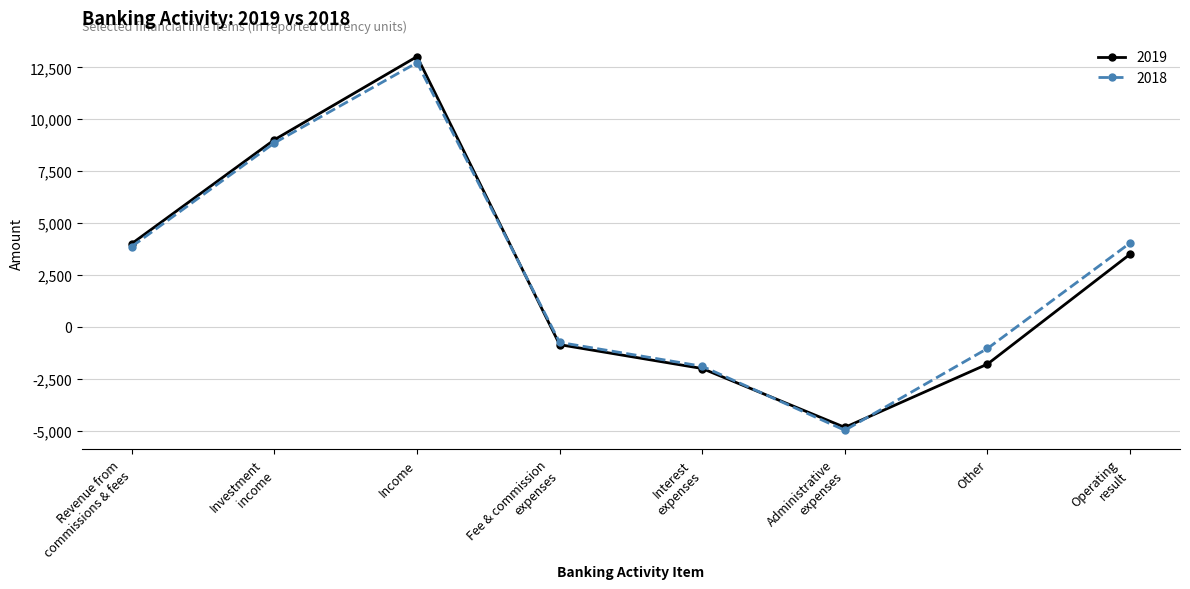

How many interior local peaks does the 2018 series have?

1